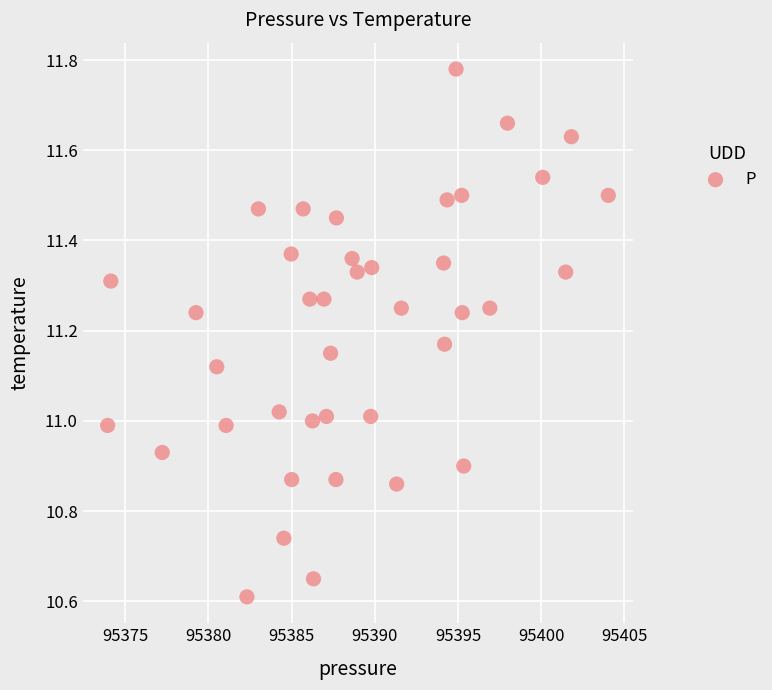

What is the range of X values (max minus min)?

30.1